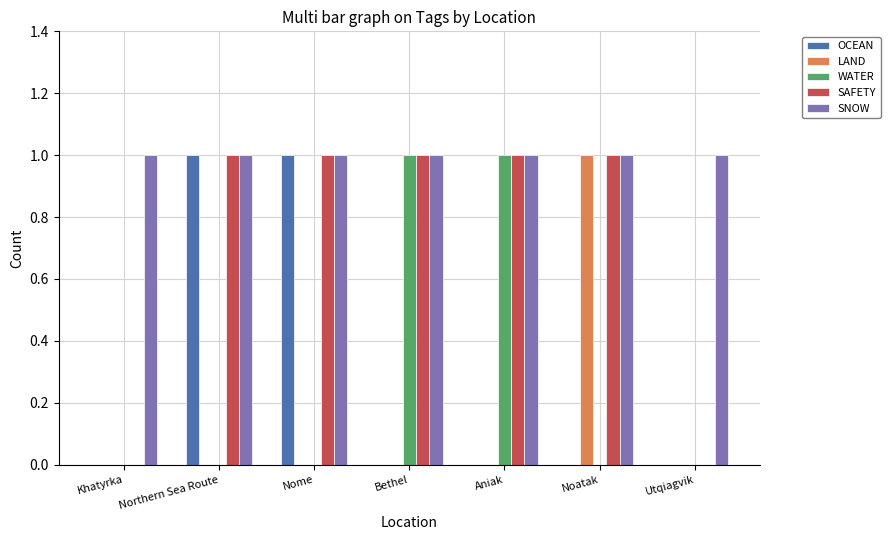

True or false: WATER has a value of 0 at Aniak.

False